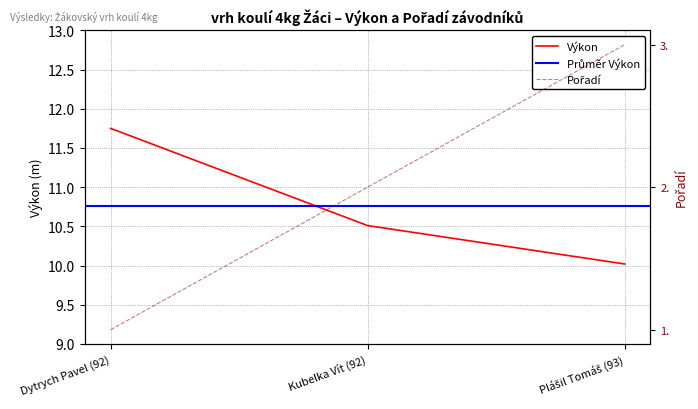

Reading left to right, transcribe all the data shown in this chart.

Pořadí: 1.0	2.0	3.0
Výkon: 11.8	10.5	10.0